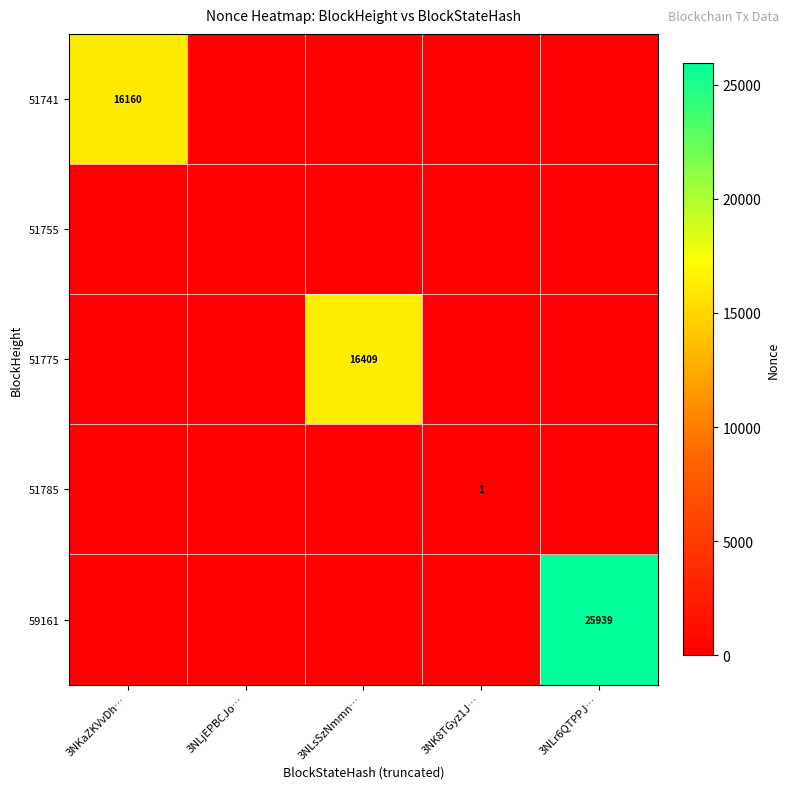

The 59161 series shows 25939 at 3NLr6QTPPJ…. True or false?

True